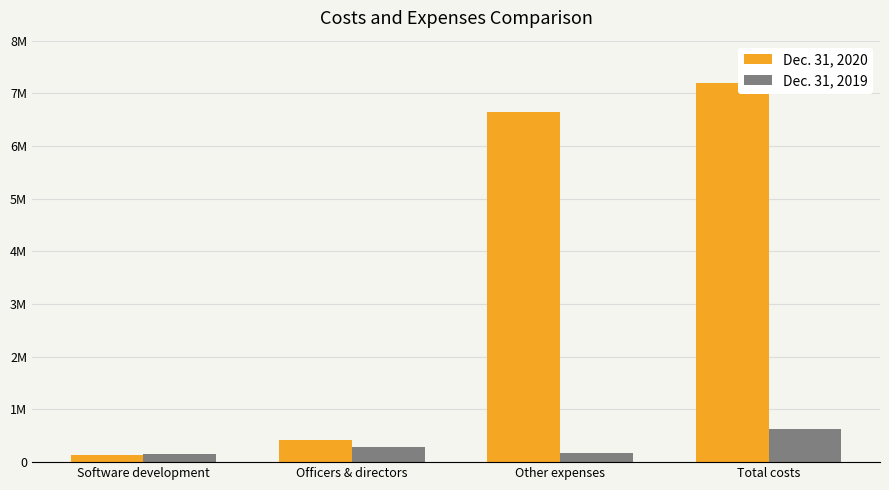

Does the chart contain any negative values?

No